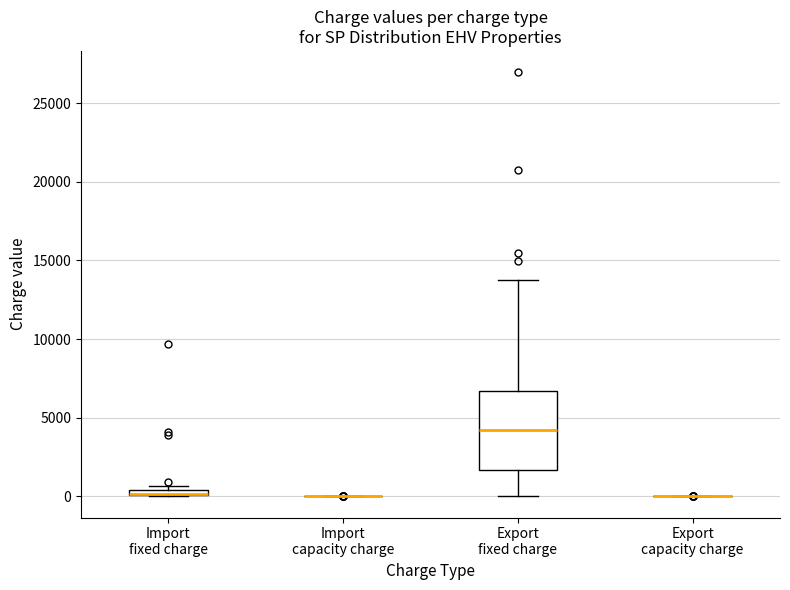

Comparing the boxes themselves (not the whiskers), which one is the tallest?

Export fixed charge